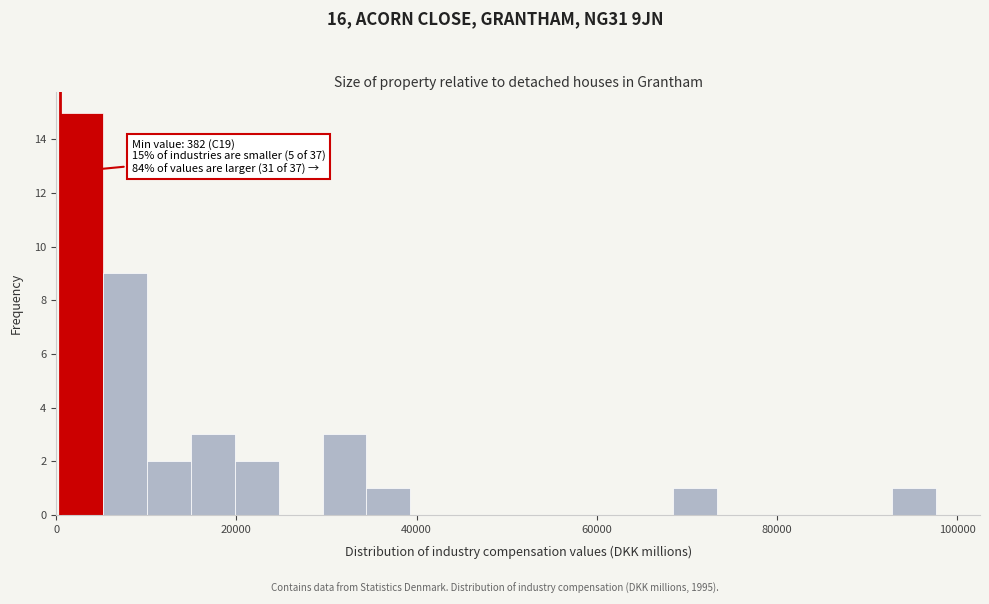

Read against the x-axis, roughly where is the centre of the tallest bar?

2000